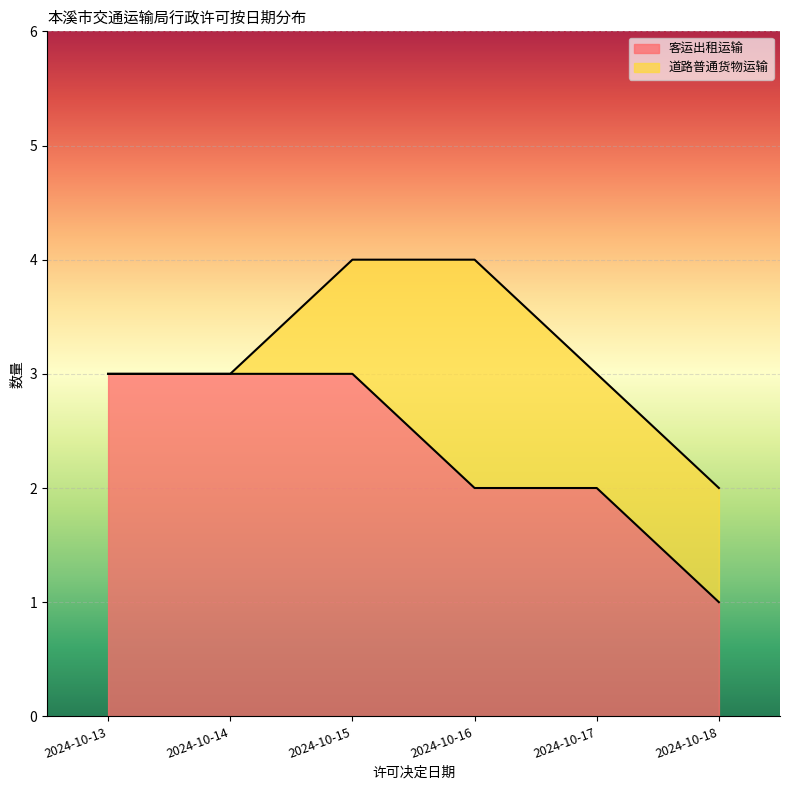

What is the value of the 6th point from the left?

1